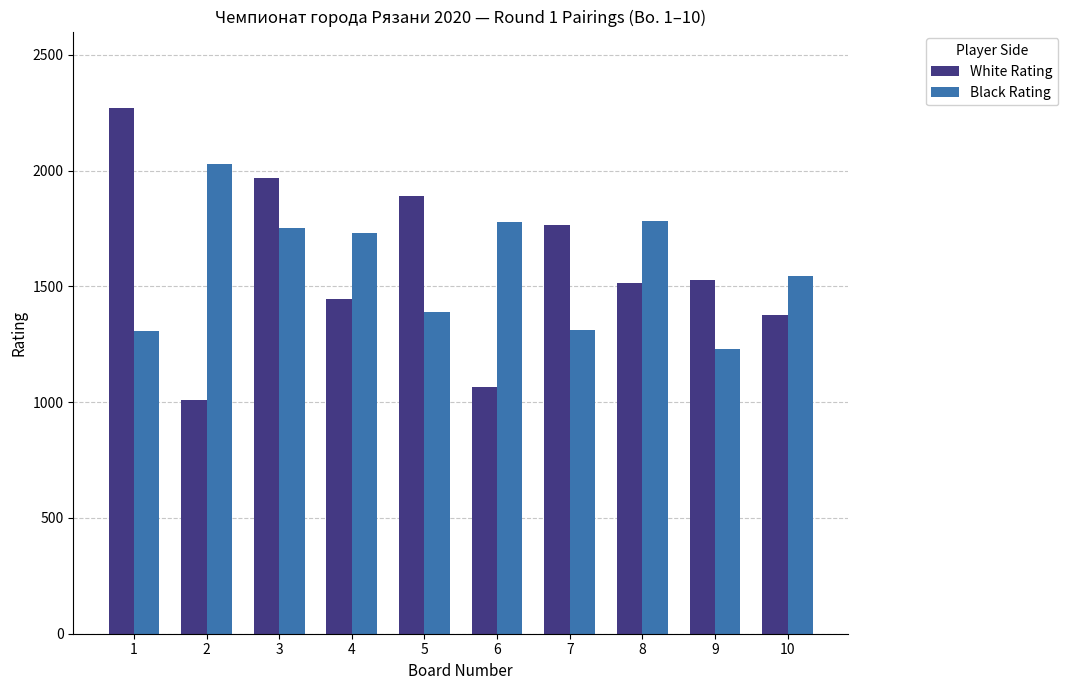

List the series in order of their peak value, highest first.

White Rating, Black Rating